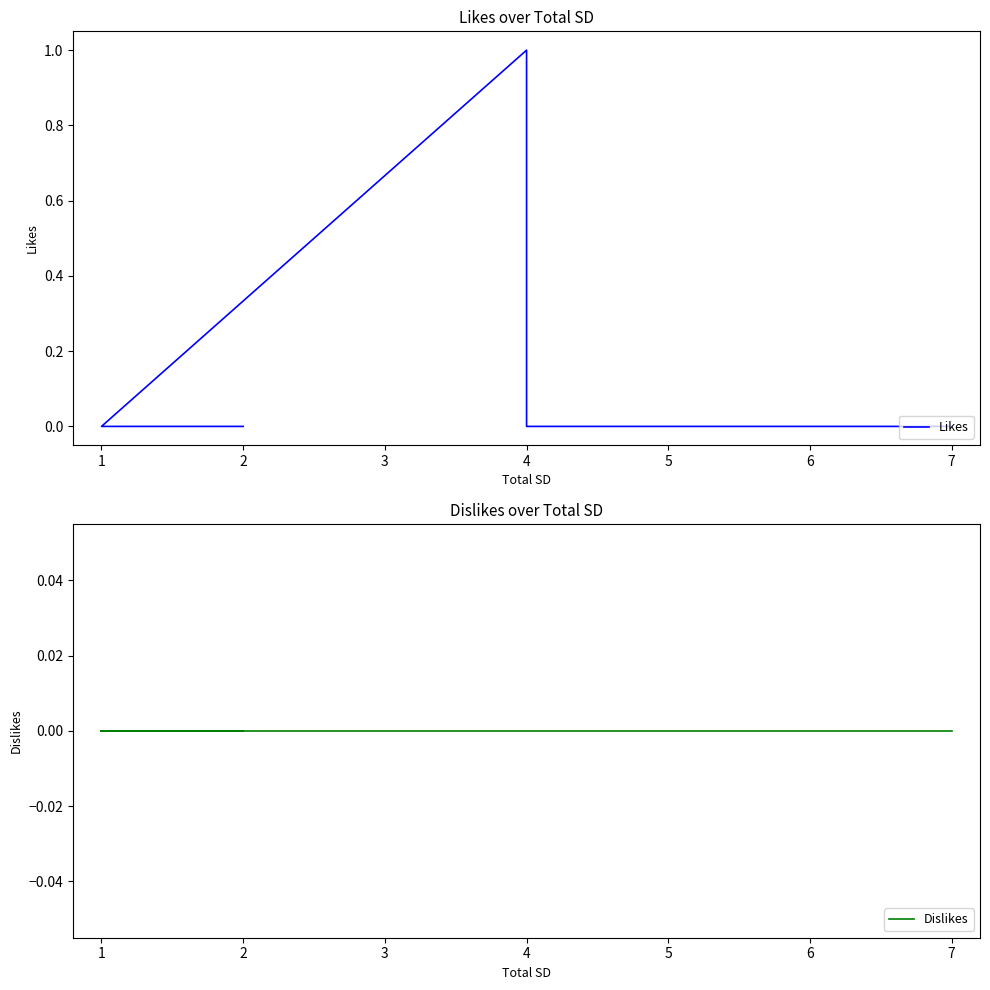

What is the greatest value displayed?

1